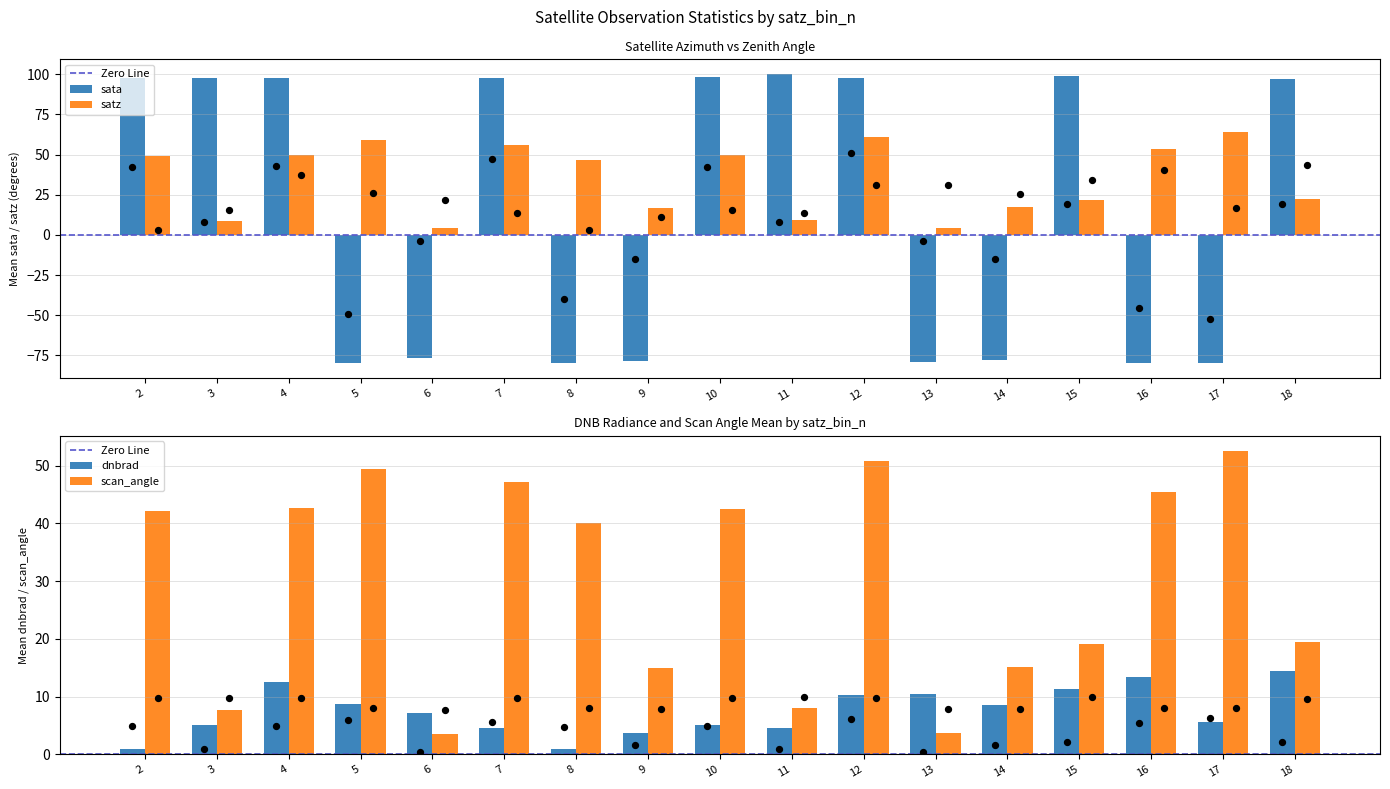

At which category is the sum across all series the highest?

12